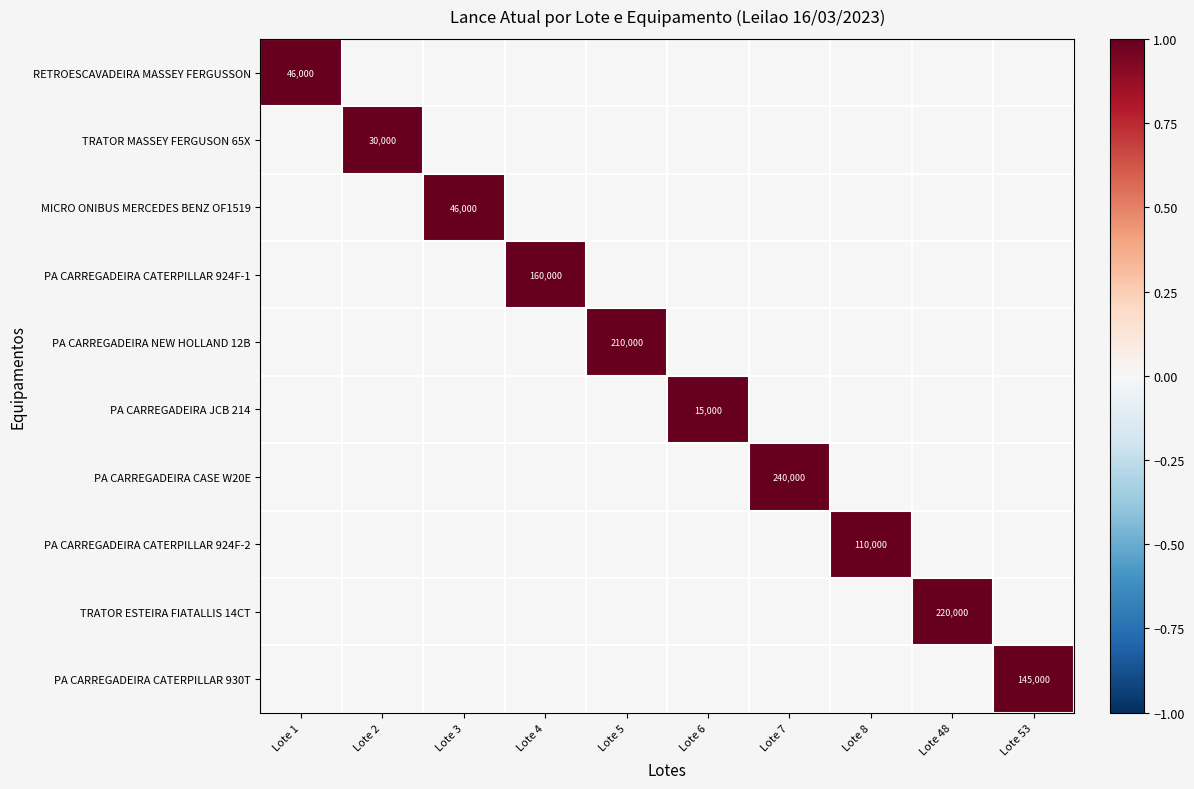

What is the total value across all series at Lote 8?

1